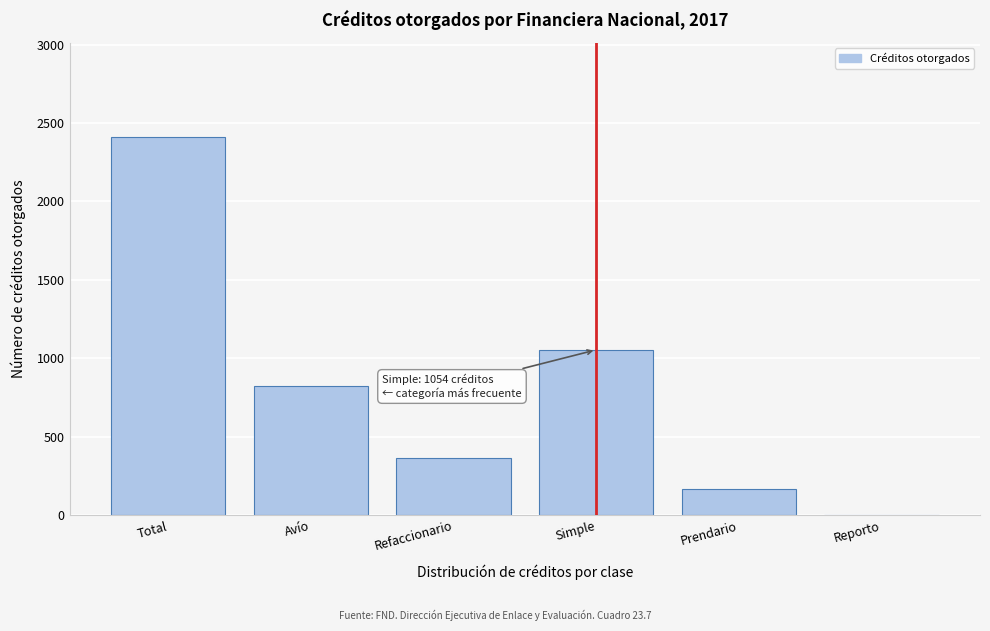

Reading left to right, extract all data points from this chart.

Total=2409	Avío=826	Refaccionario=364	Simple=1054	Prendario=165	Reporto=0